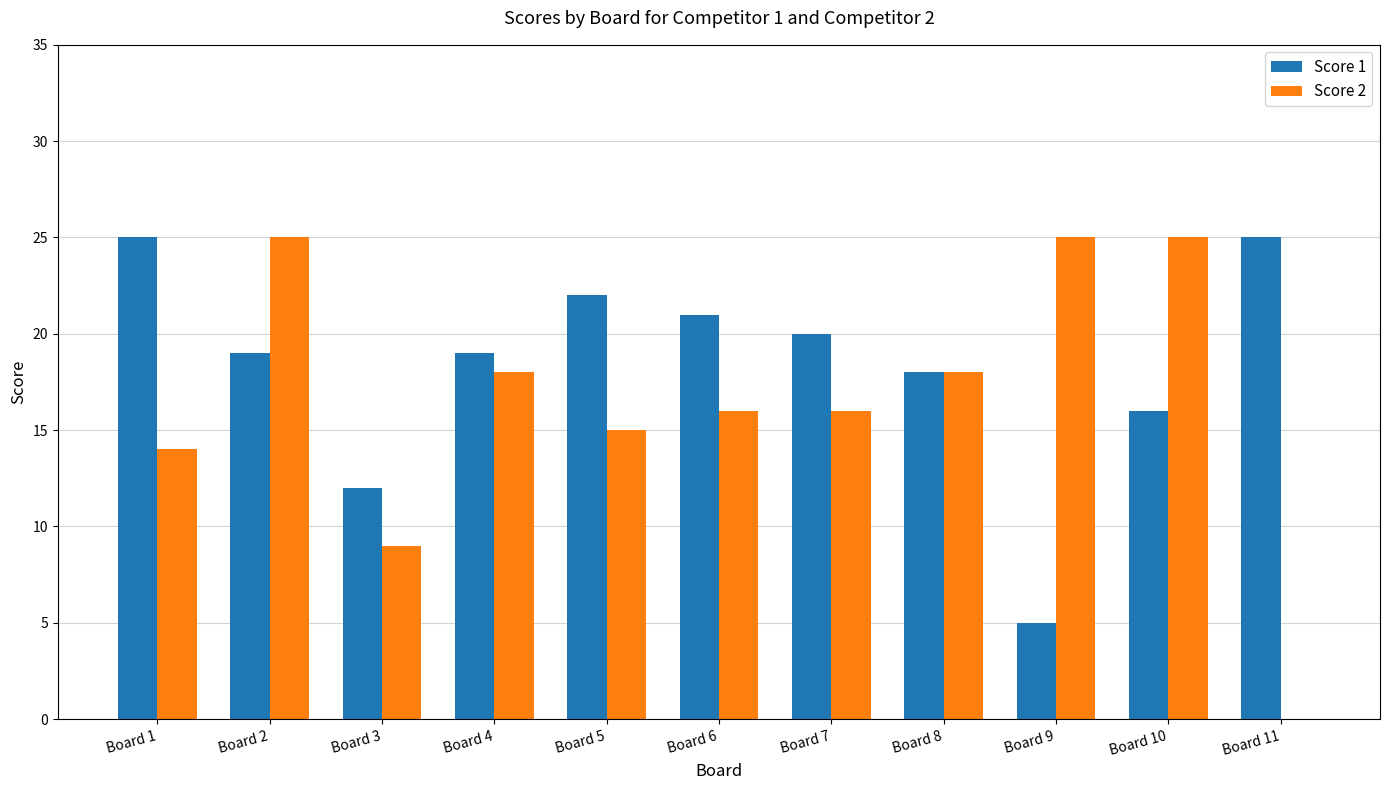

Reading left to right, what are all the values shown in this chart?

Score 1: 25	19	12	19	22	21	20	18	5	16	25
Score 2: 14	25	9	18	15	16	16	18	25	25	0